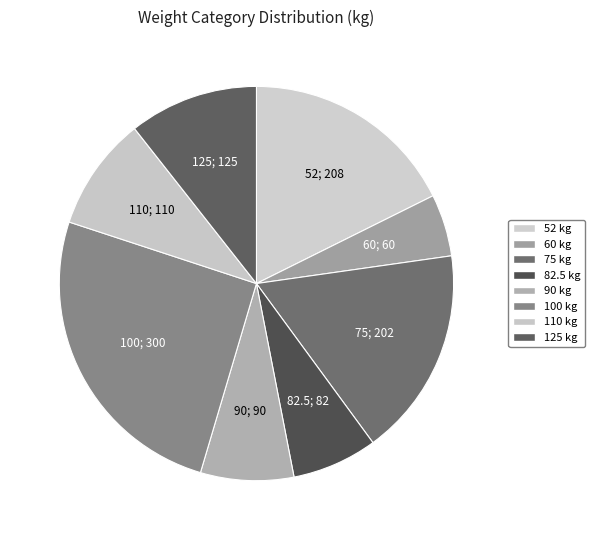

How many segments does this pie chart have?

8